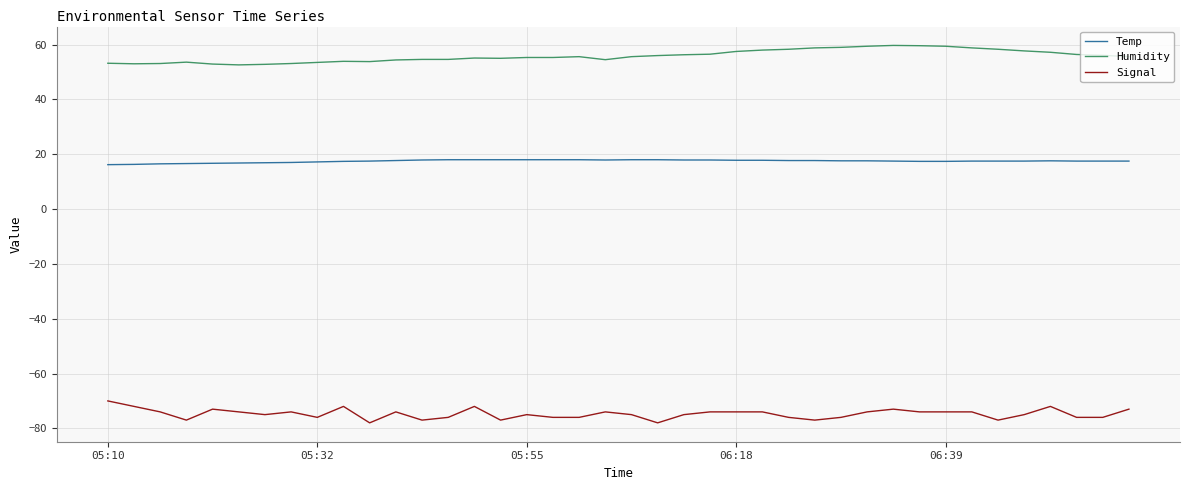

True or false: Humidity has more than 2 points higher than both neighbors.

True